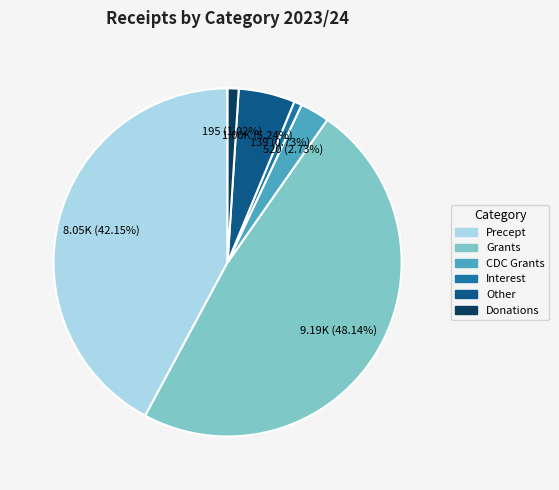

To the nearest percent, what percentage of the pie is Interest?

1%